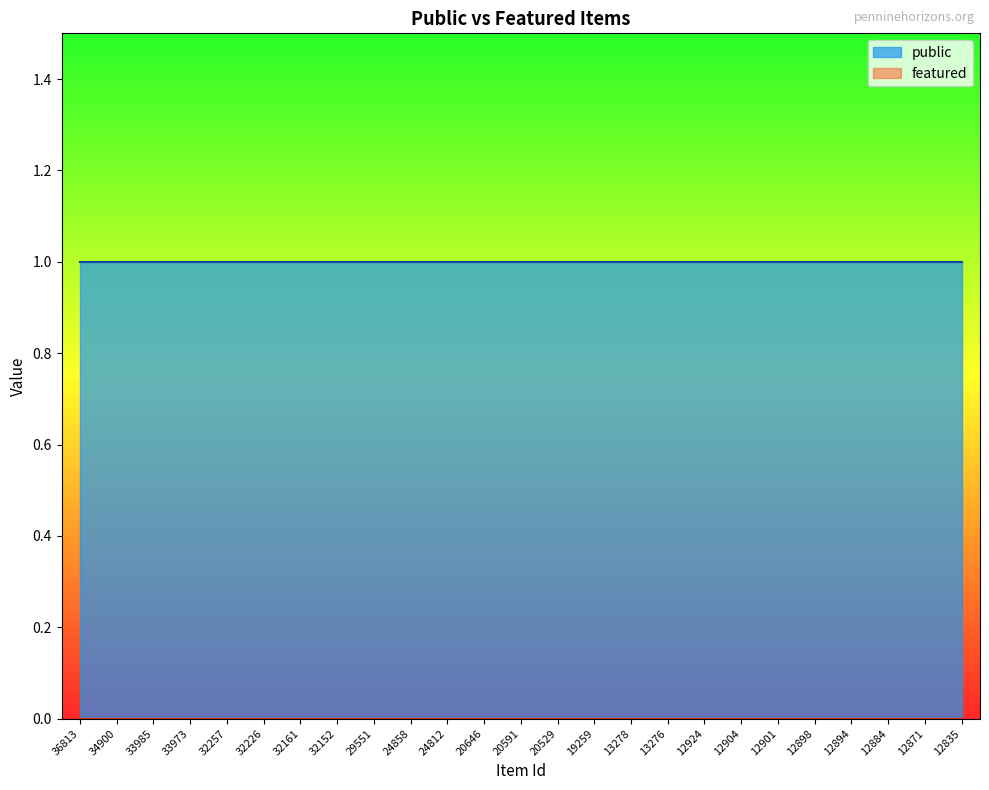

Does the chart display data point markers on the line(s)?

No